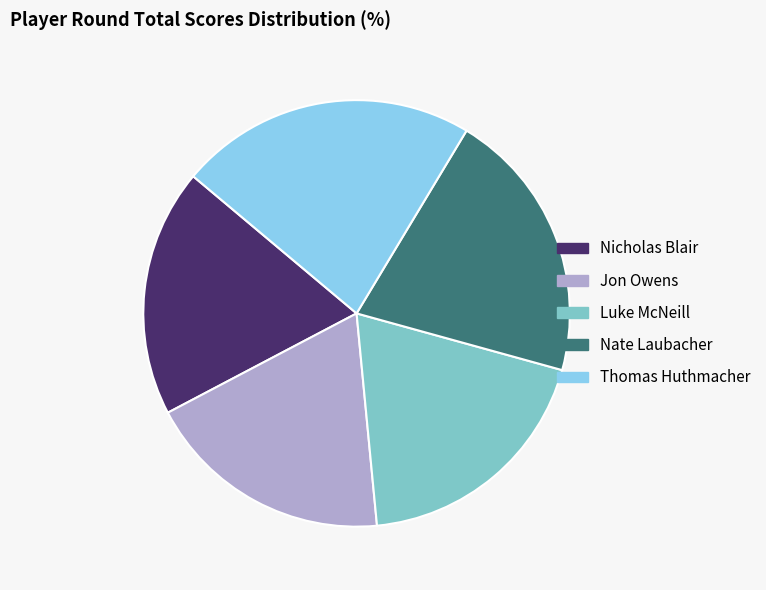

Between Nicholas Blair and Thomas Huthmacher, which is larger?

Thomas Huthmacher